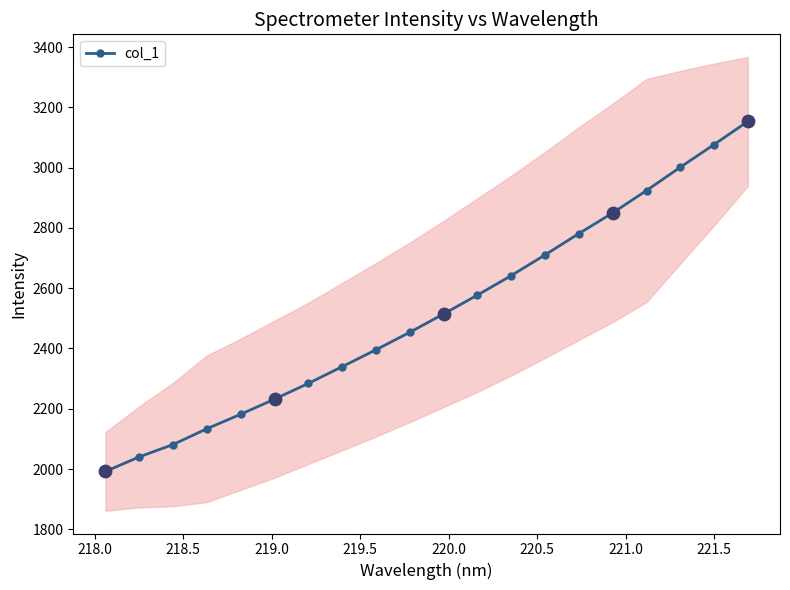

What is the value of the col_1 point at the 14th from the left?

2710.5